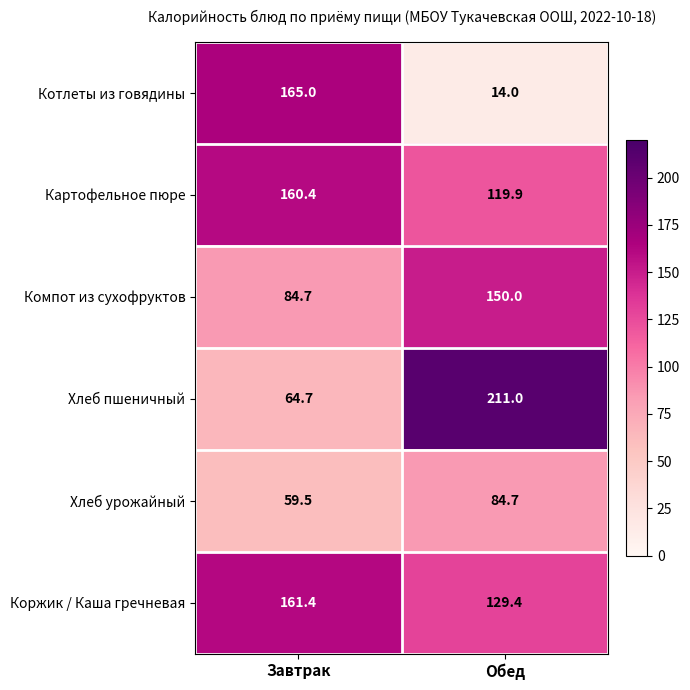

Where is Котлеты из говядины nearest to the value 89?

Обед